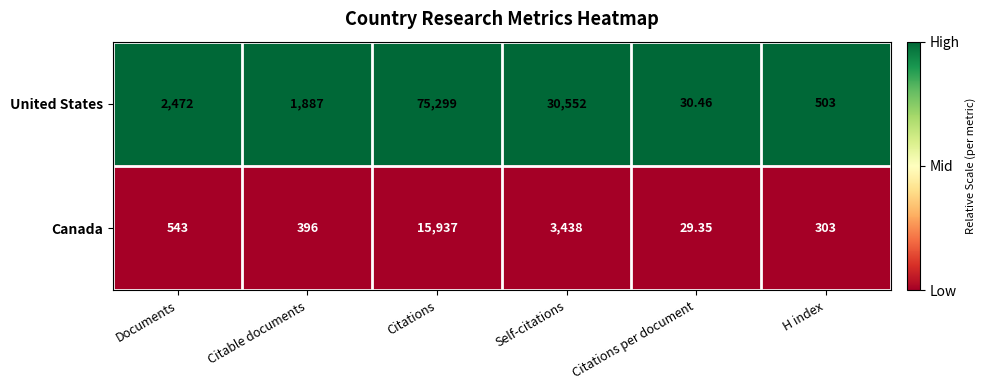

Which series has the largest range (max minus min)?

United States